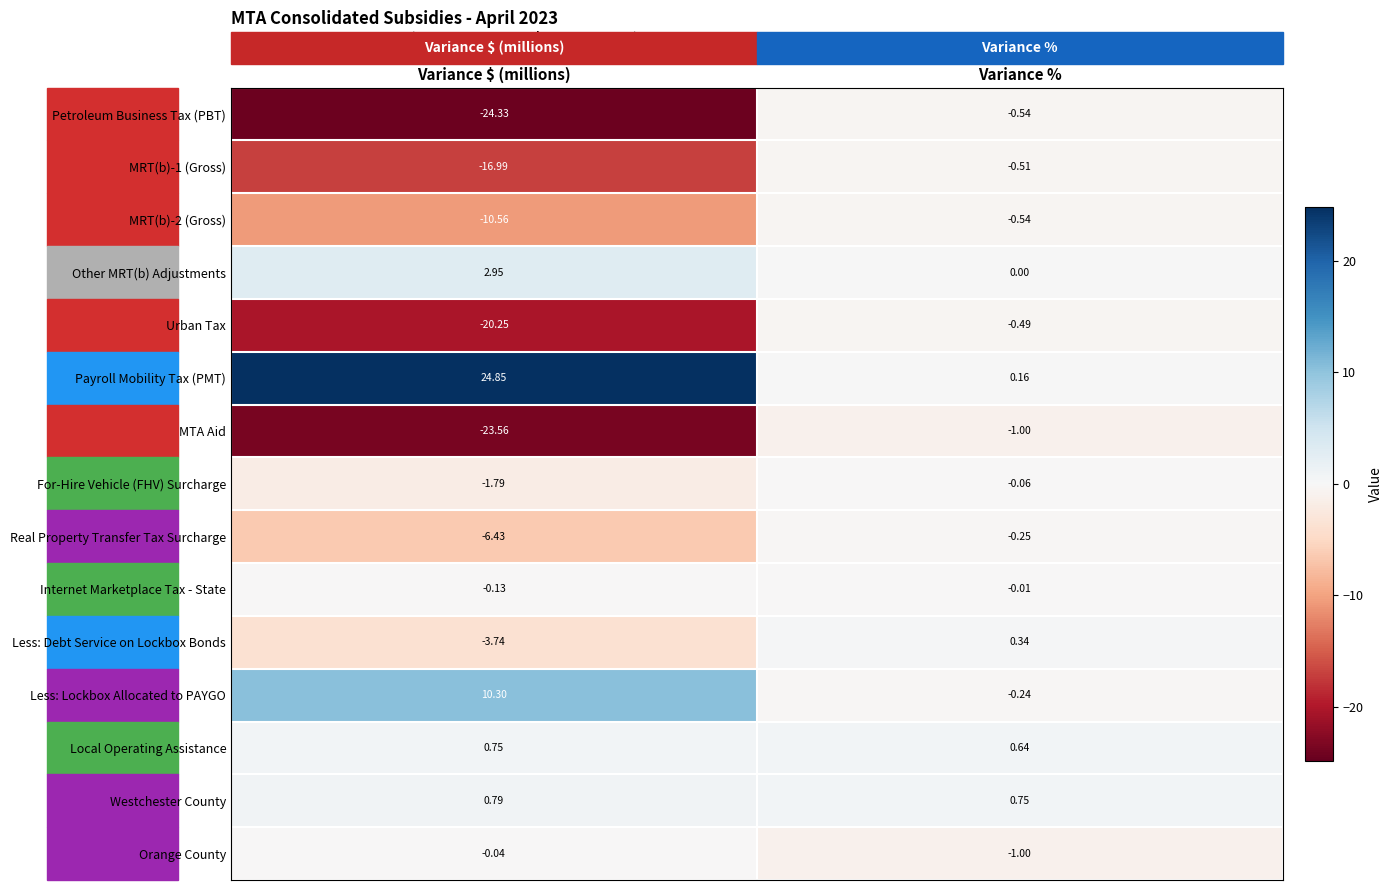

How many distinct data groups are displayed?

15